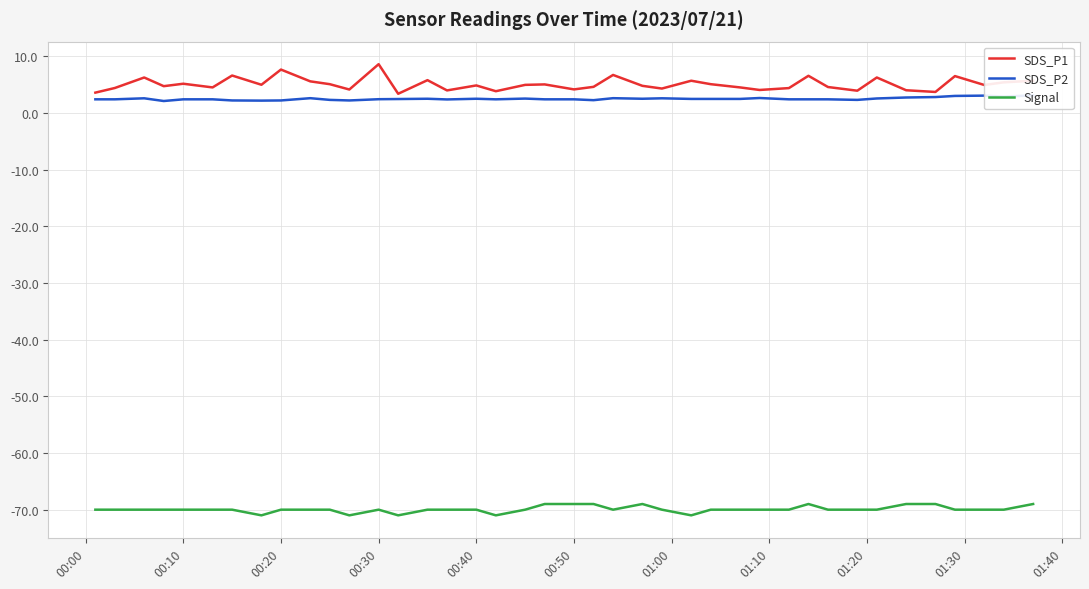

True or false: Signal has more than 1 interior local peaks.

True